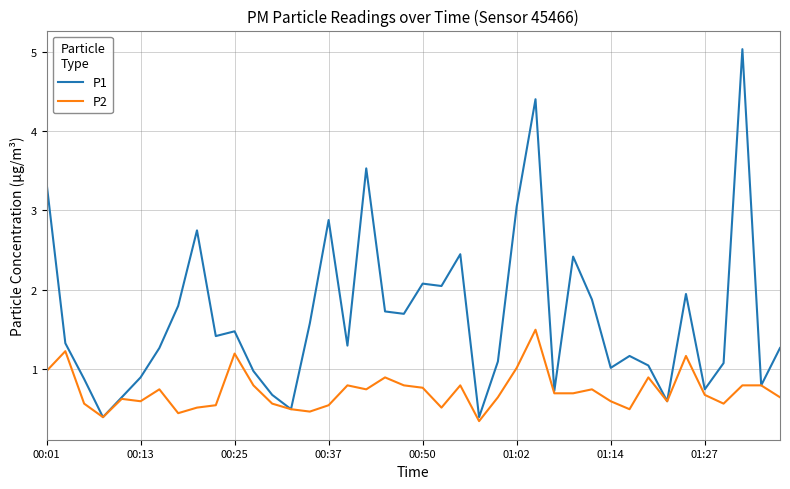

What is the greatest value displayed?

5.0